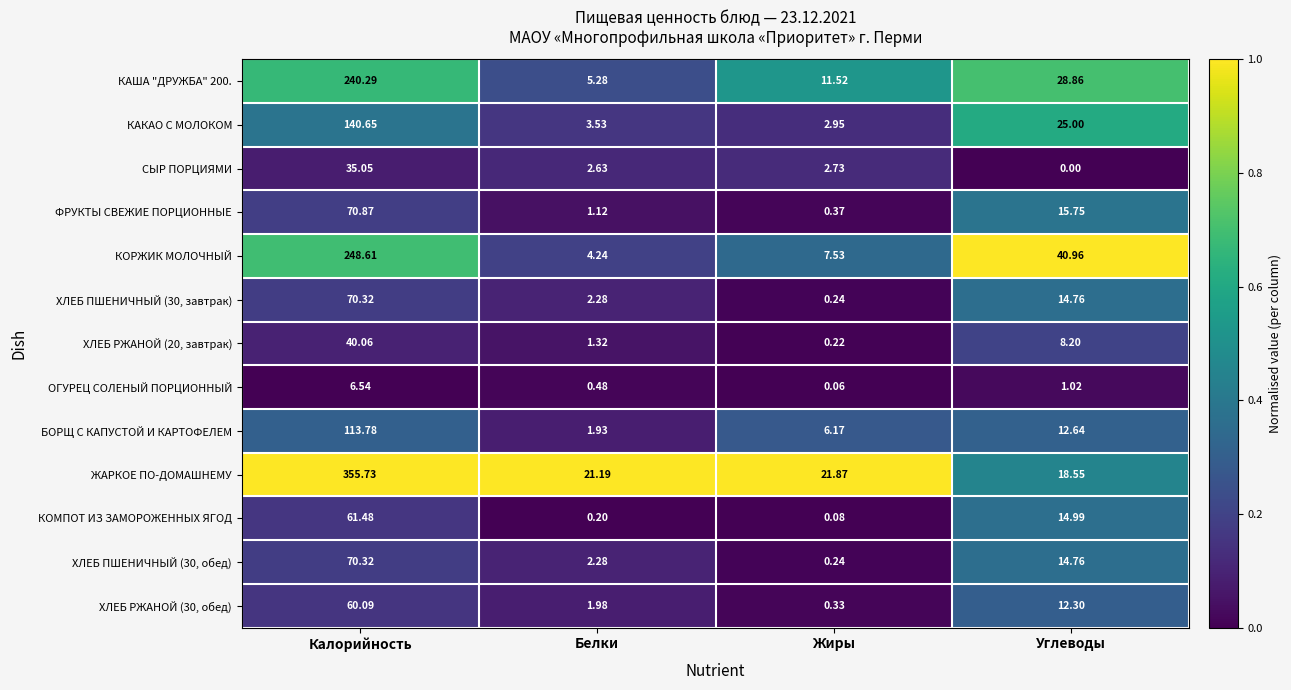

Which series has the largest total across all categories?

ЖАРКОЕ ПО-ДОМАШНЕМУ